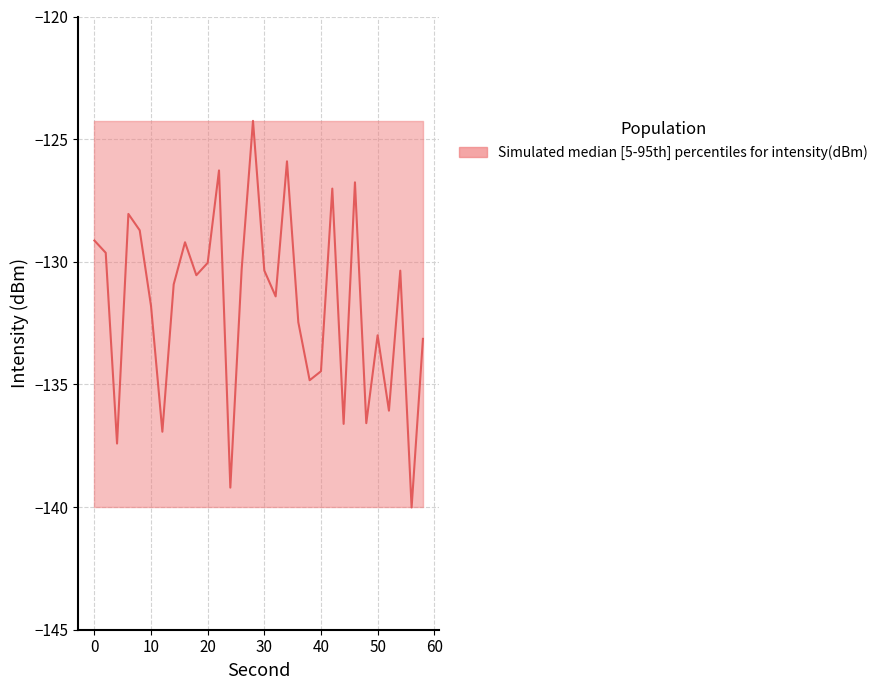

True or false: the data has more than 1 interior local peaks.

True